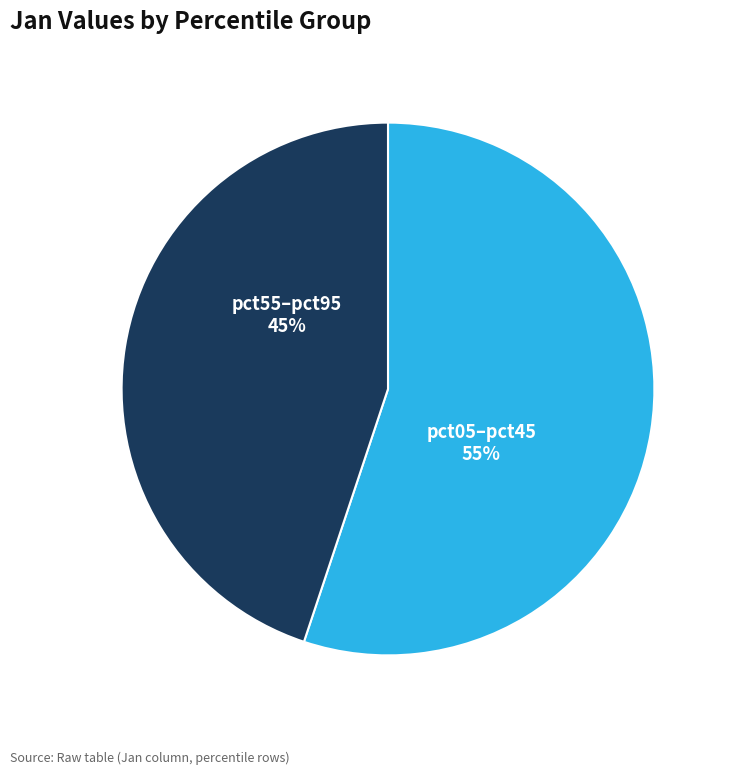

To the nearest percent, what is the difference between the largest and smallest slice percentages?

10%